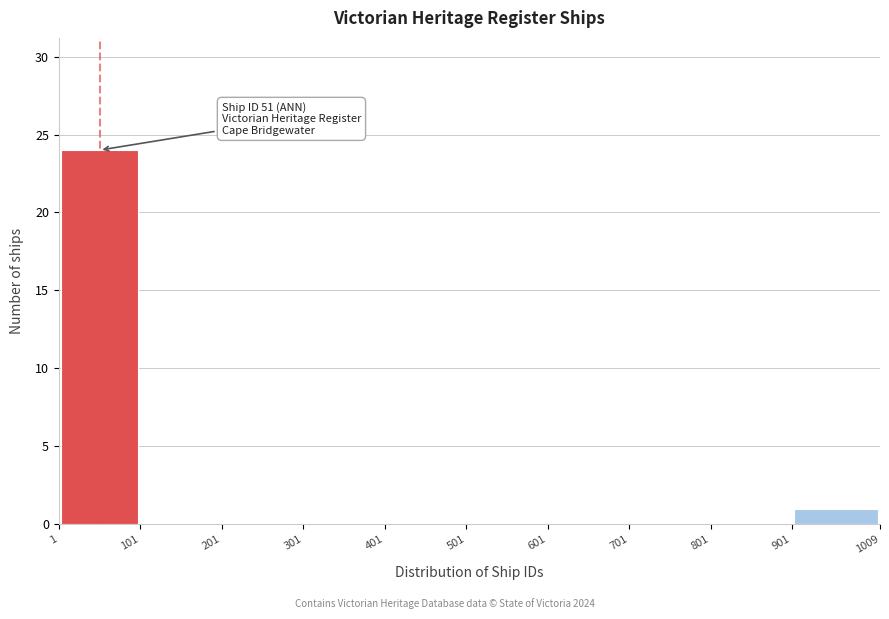

Over which range of the x-axis is the bar tallest?

1 to 101